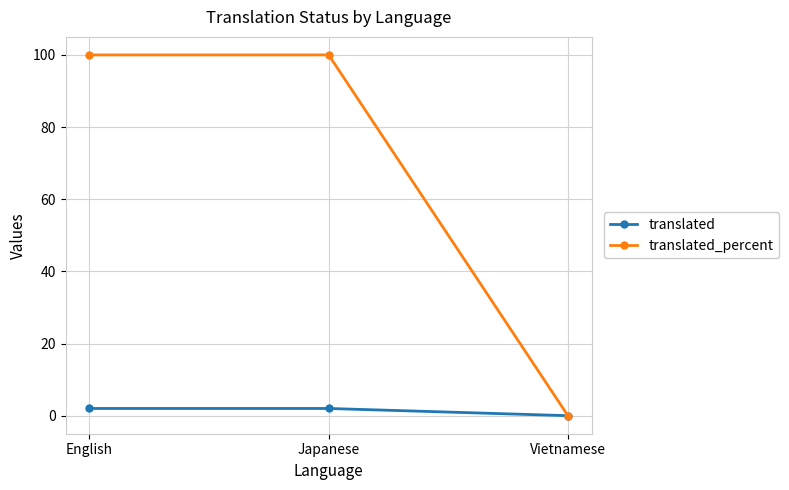

At how many categories does at least one series exceed 20?

2